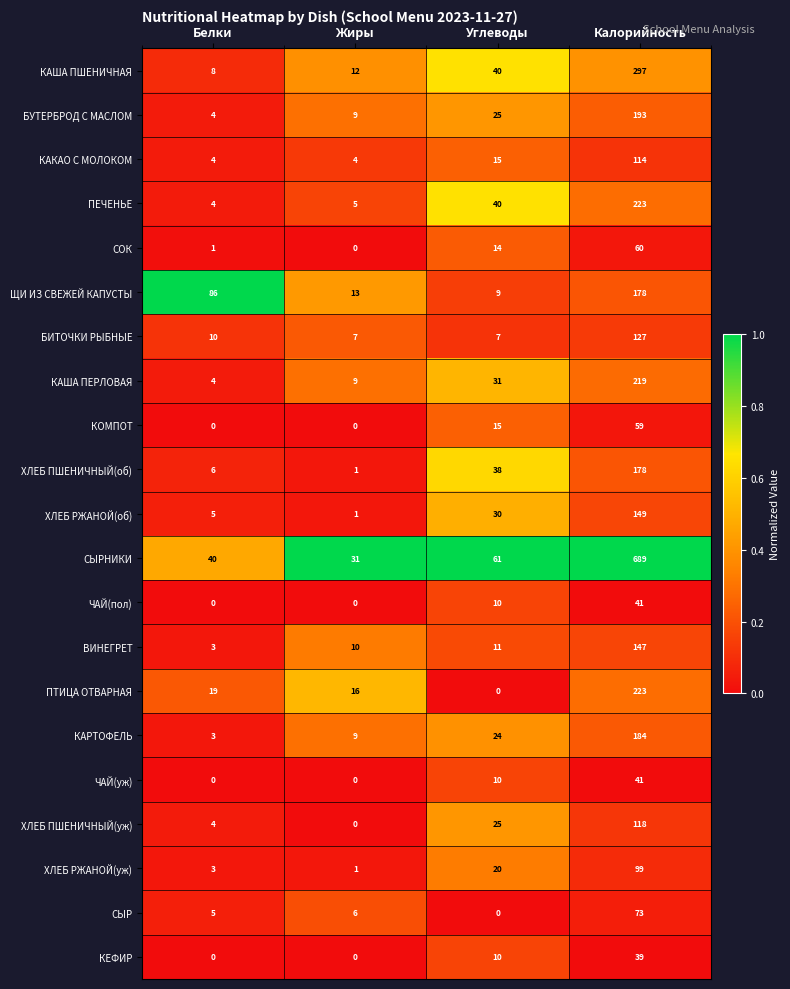

True or false: ПЕЧЕНЬЕ has a value of 7 at Жиры.

False